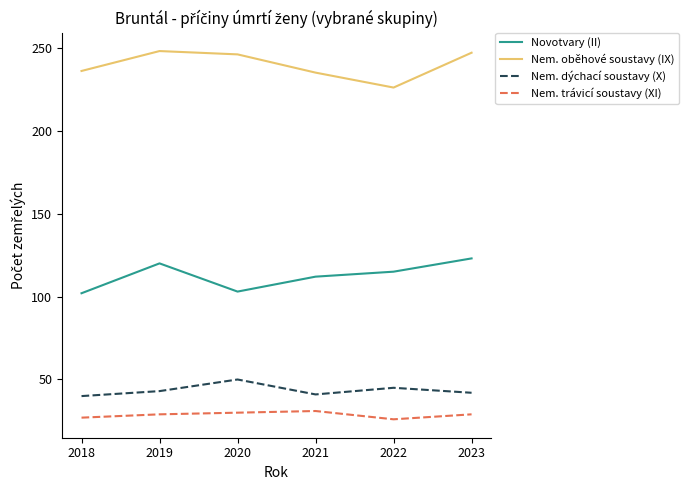

What is the sum of all Novotvary (II) values?

675